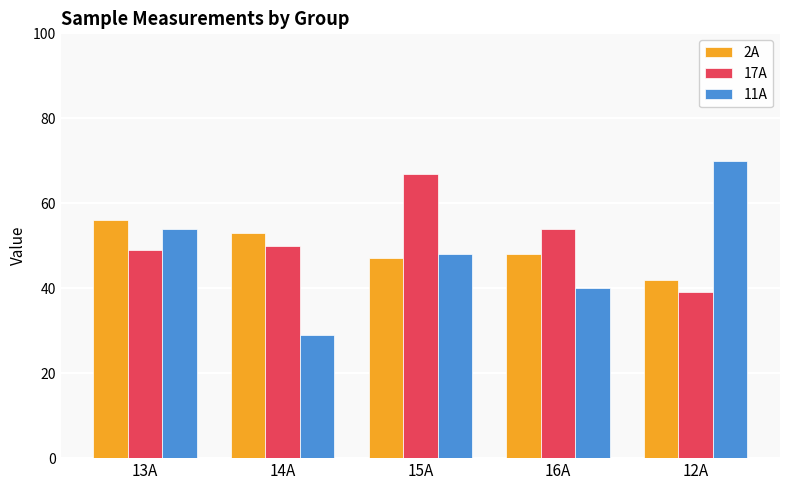

Is it true that 2A equals 56 at 13A?

True